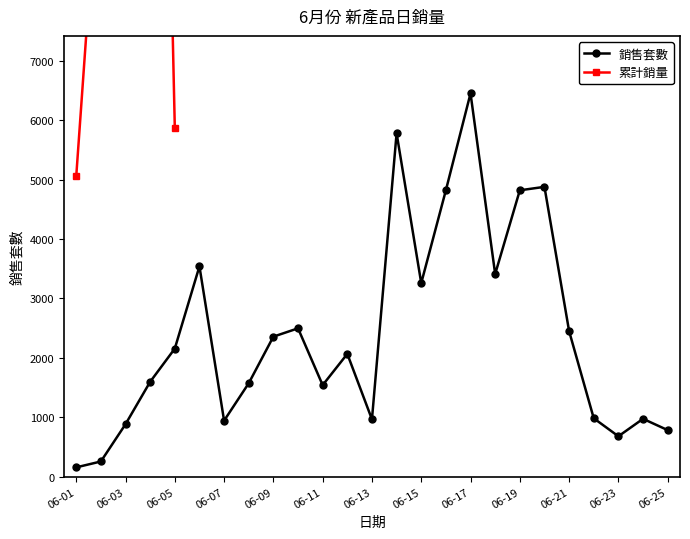

Which has a higher value, 06-16 or 06-21?

06-16